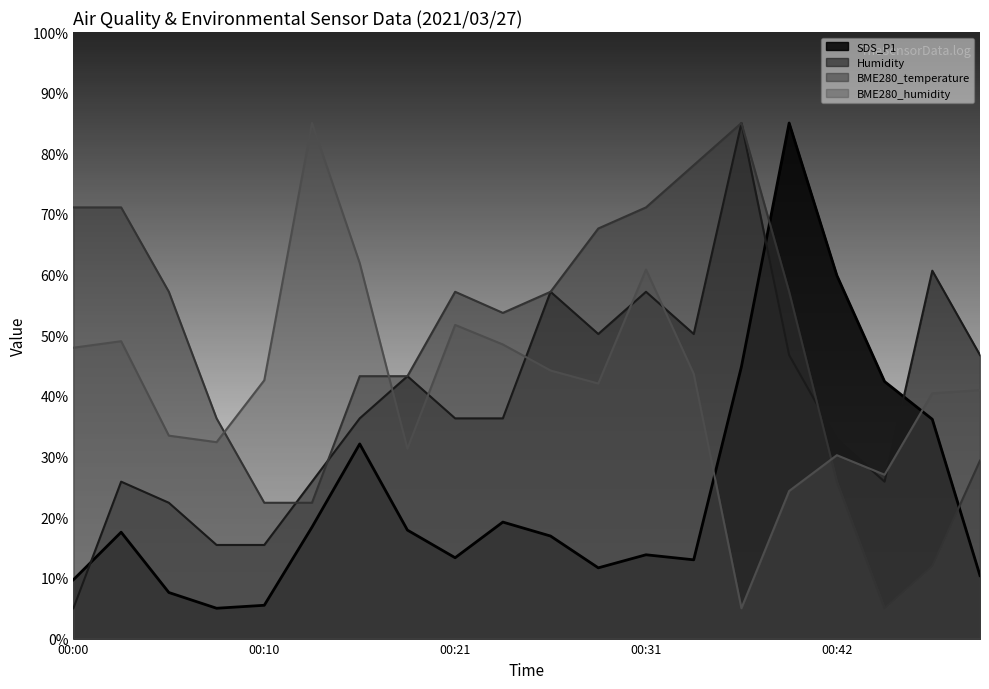

Between 00:36 and 00:08, which is larger?

00:36